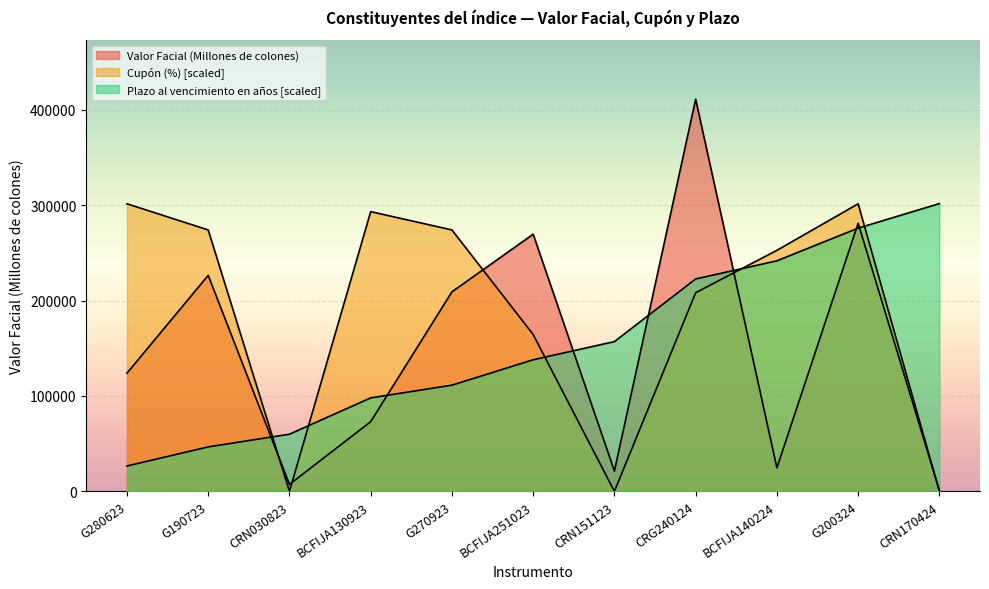

Which category has the highest value in the Plazo al vencimiento en años series?

CRN170424